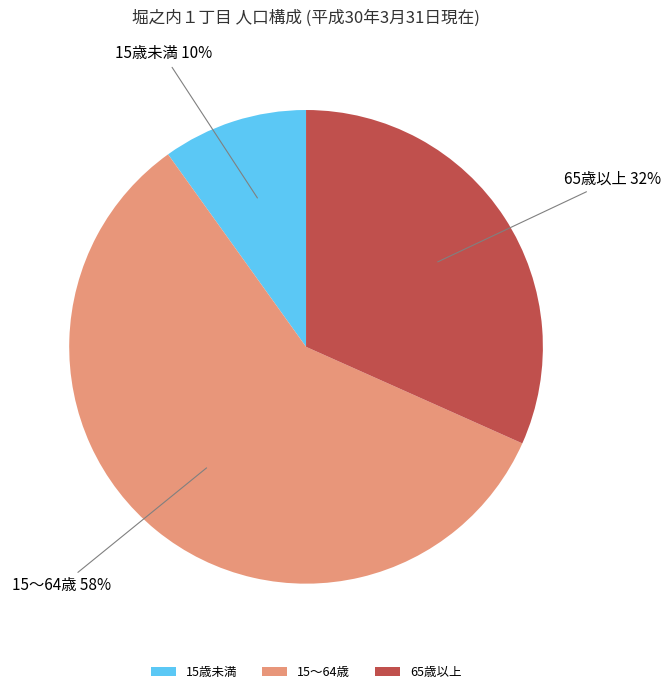

Which slice is the largest?

15～64歳